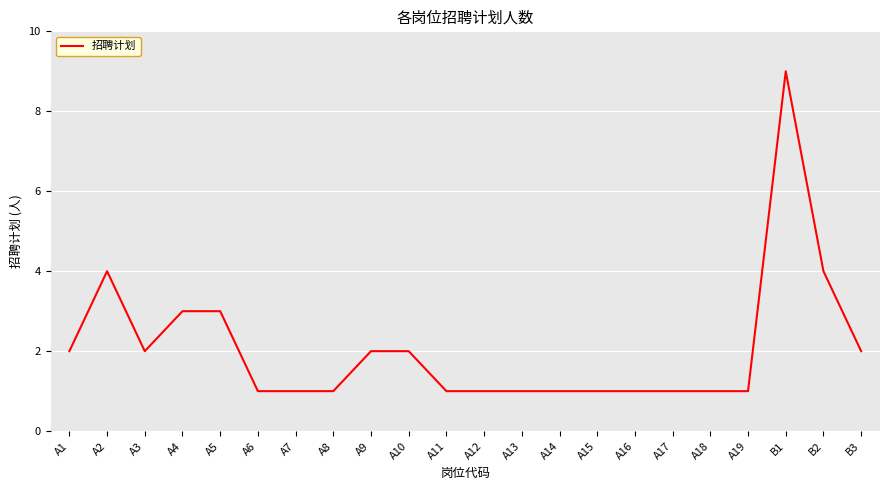

Approximately how many times larger is the value at A8 compared to A9?

0.5